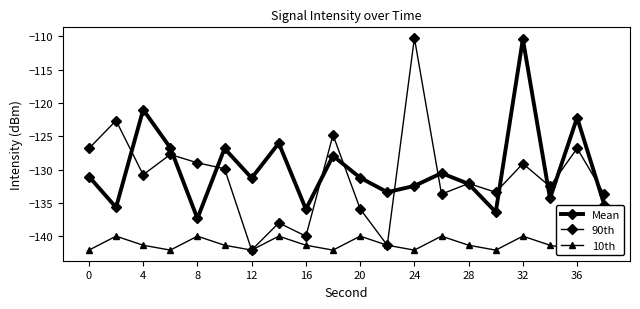

What is the average value of the 10th series?

-141.1